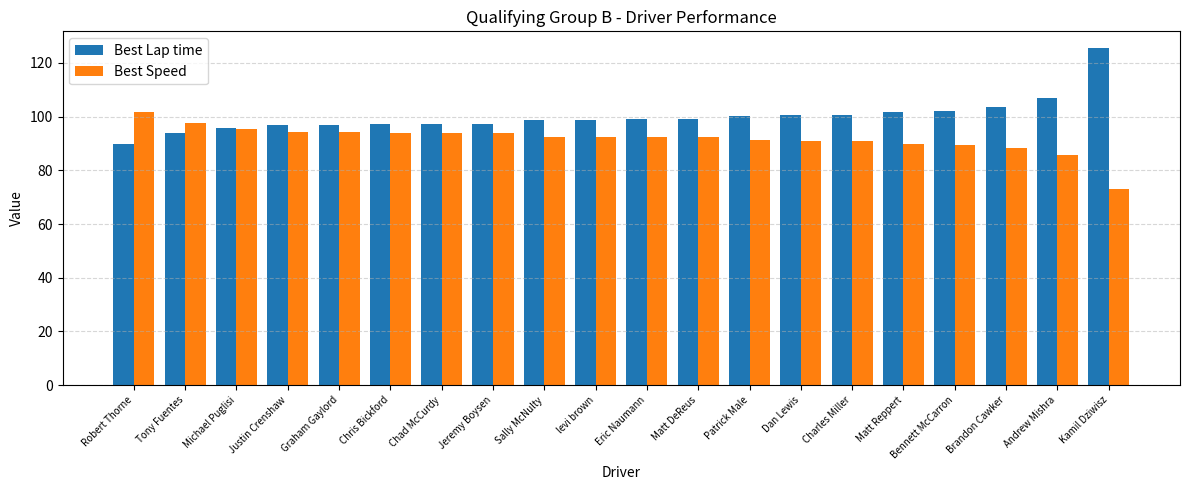

List the series in order of their overall mean, highest first.

Best Lap time, Best Speed